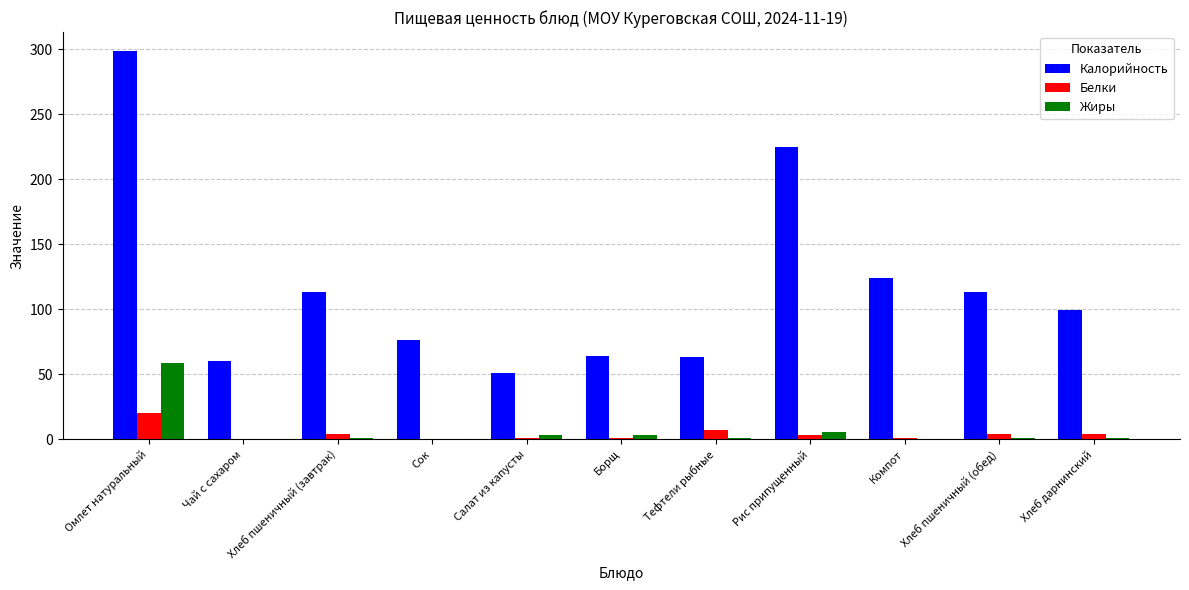

Is it true that Калорийность equals 76.0 at Сок?

True